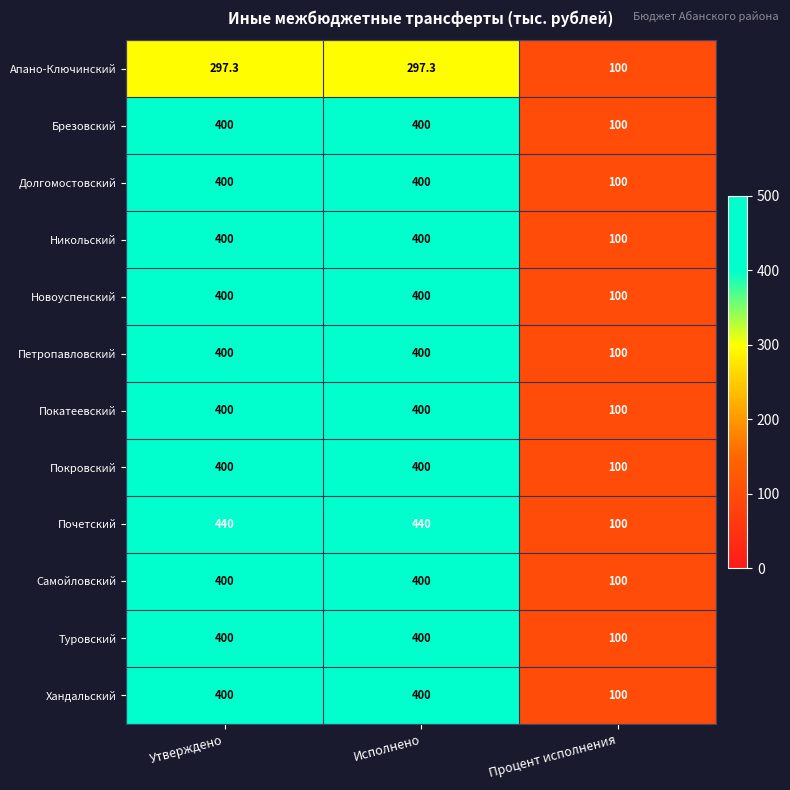

What is the sum of all Новоуспенский values?

900.0